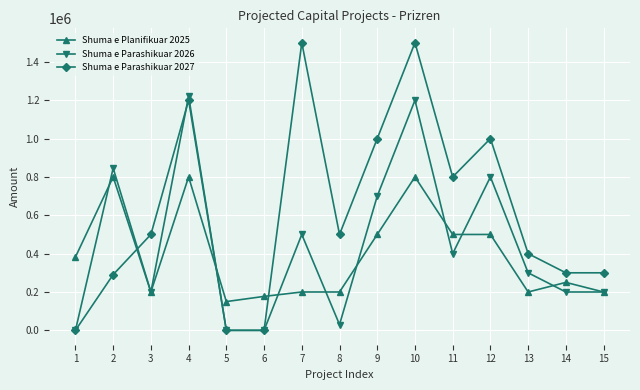

Is it true that Shuma e Parashikuar 2027 equals 1796905.5 at 4?

False